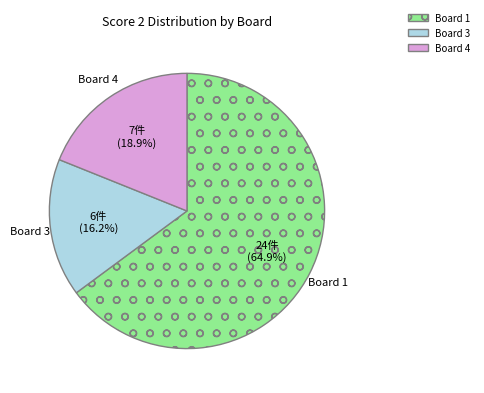

Is there any slice that represents more than half of the pie?

Yes